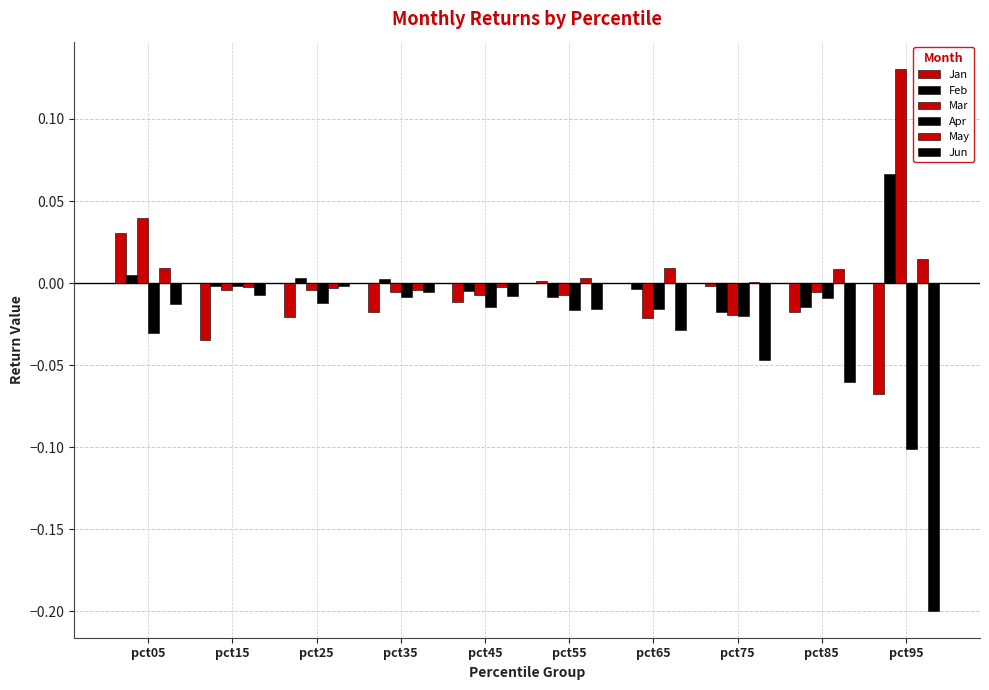

Count the number of categories in the chart.

10